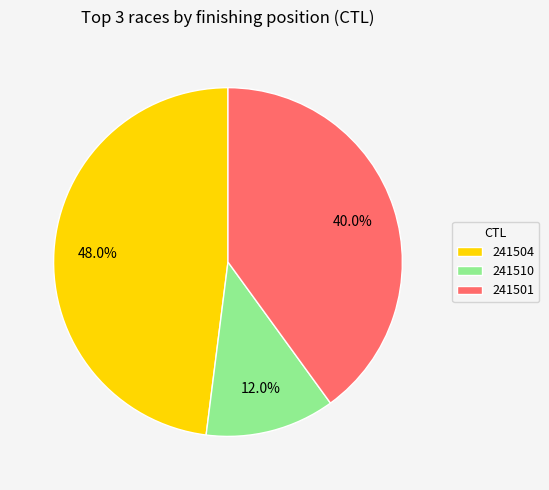

What is the smallest slice in the pie chart?

241510